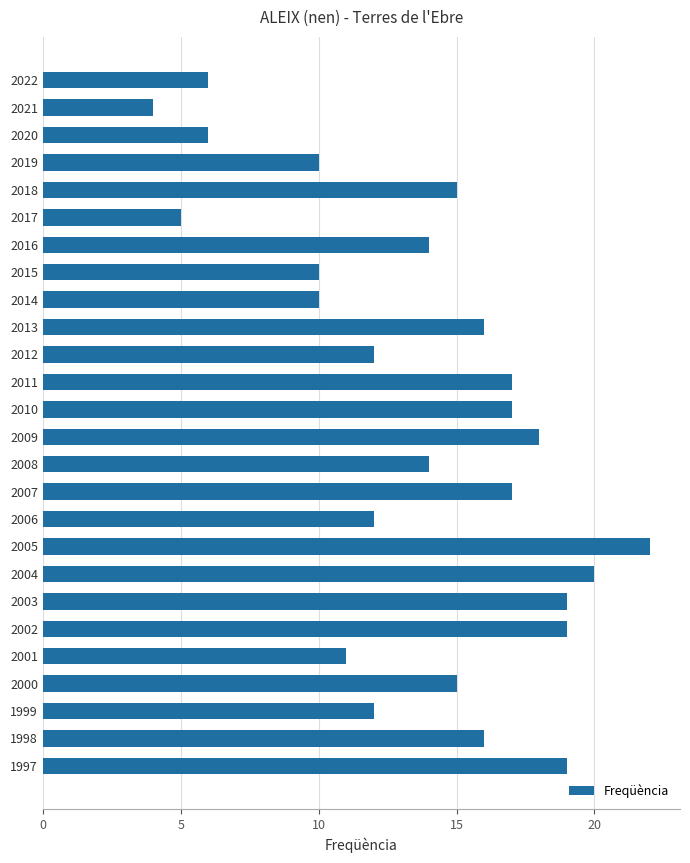

What is the ratio of the value at 2015 to the value at 2010?

0.6